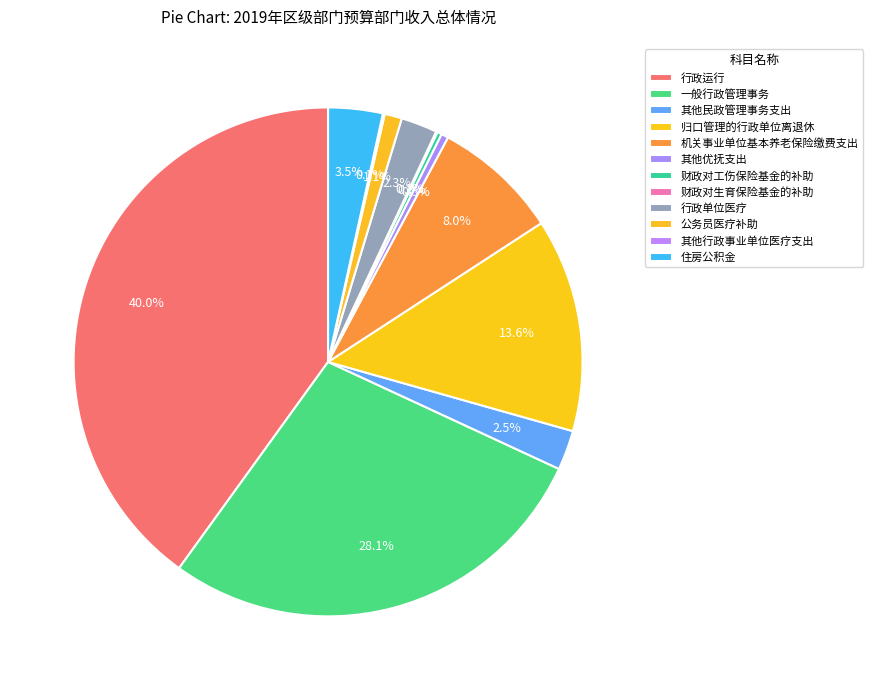

Which slice is the smallest?

财政对生育保险基金的补助